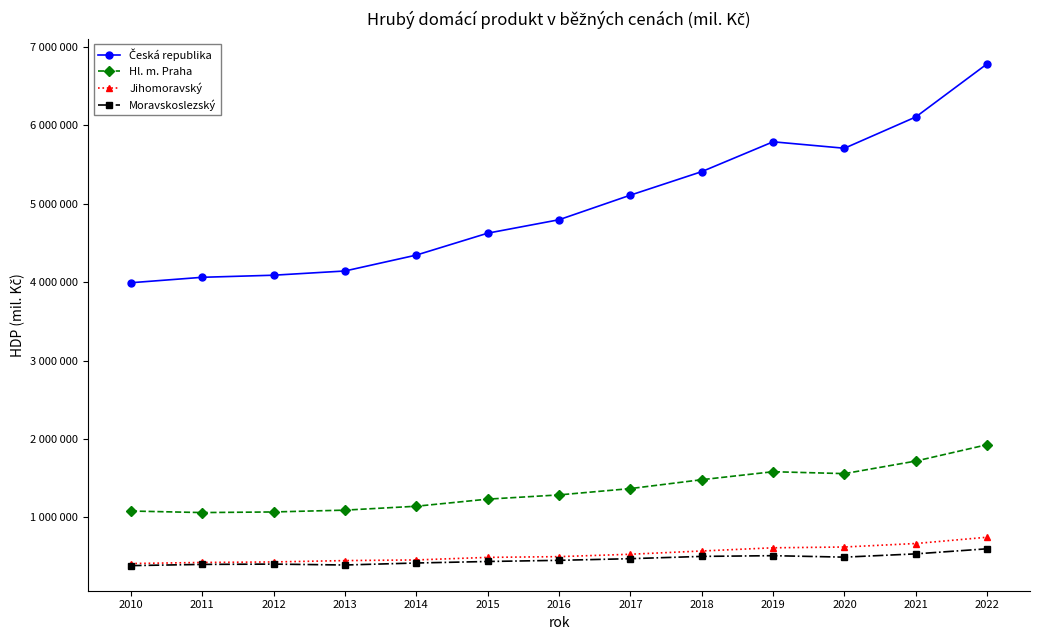

What is the difference between the maximum and minimum values in the Jihomoravský series?

335769